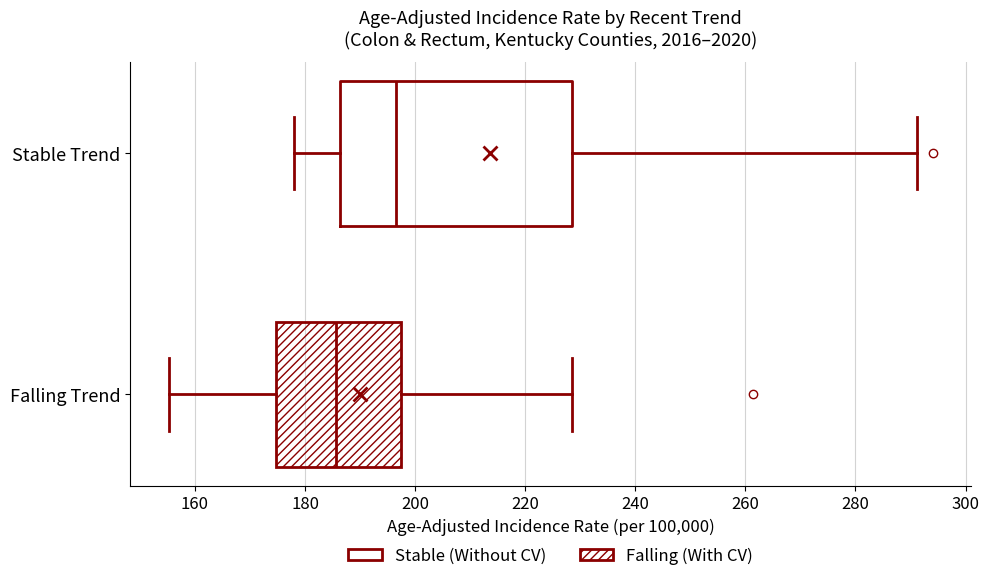

Where is the right edge of the box for Falling Trend on the x-axis? The values are not printed on the chart, so give them approximately, as read against the axis.

198